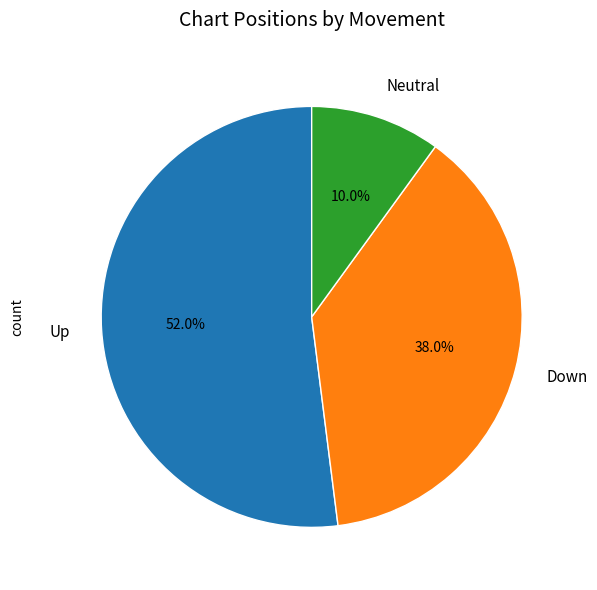

How many segments does this pie chart have?

3